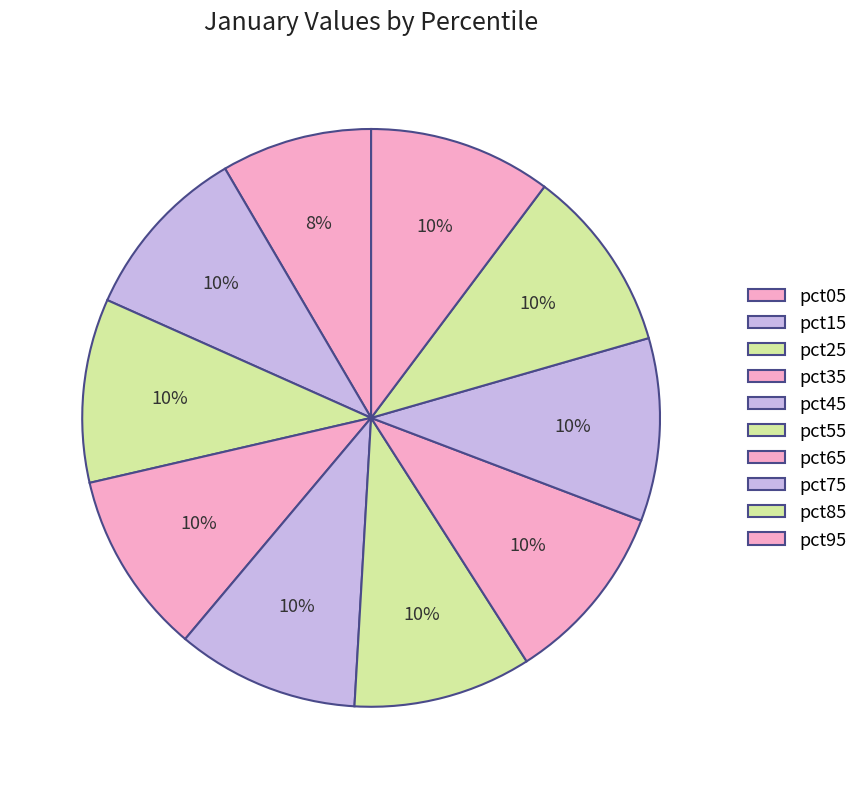

Count the number of slices in the pie.

10